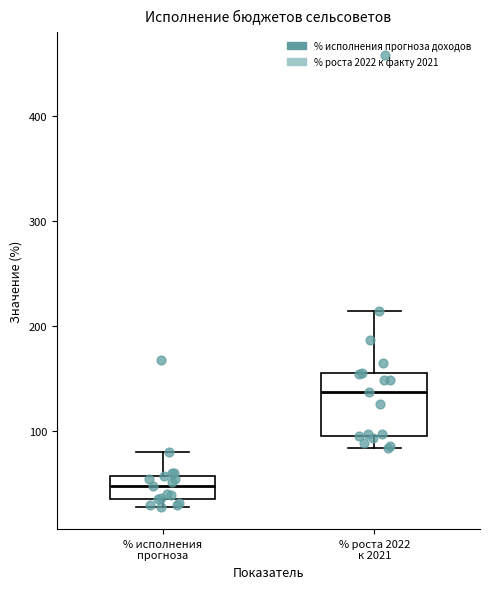

Where does the lower whisker of the box for % роста 2022 к 2021 end on the y-axis? The values are not printed on the chart, so give them approximately, as read against the axis.

80